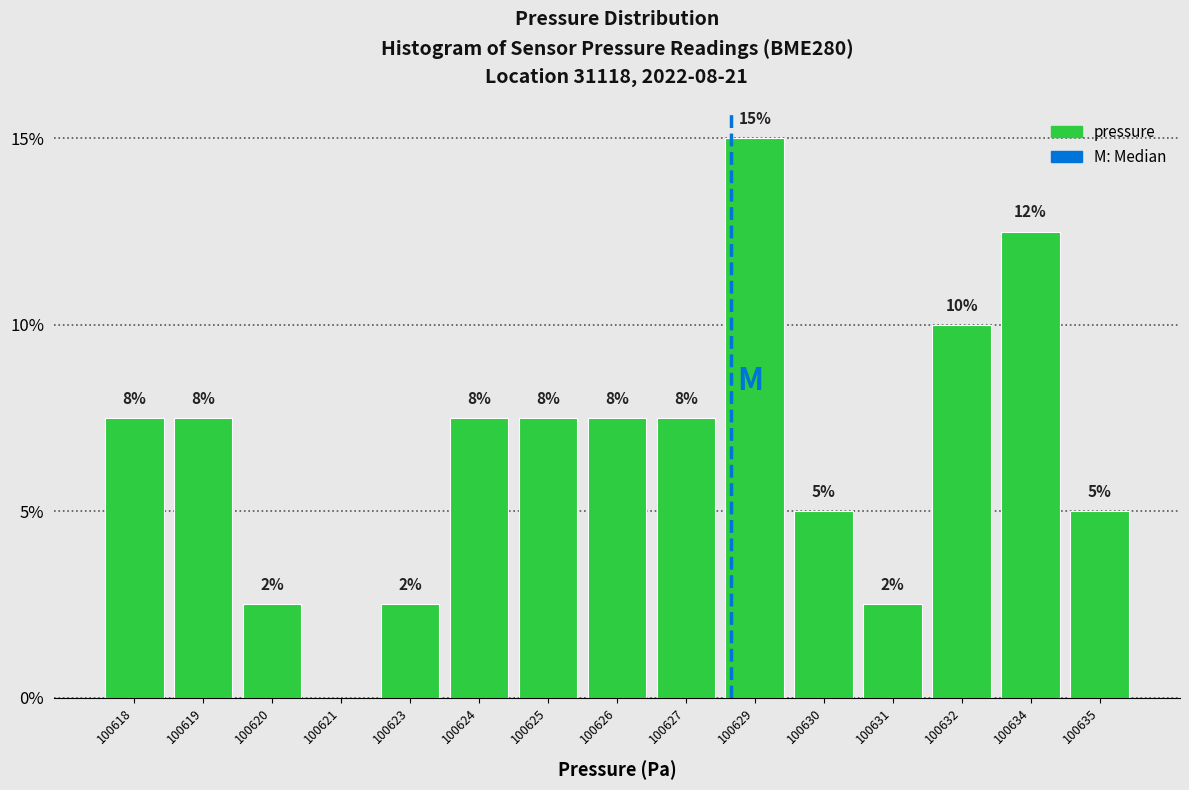

Are the bars horizontal?

No